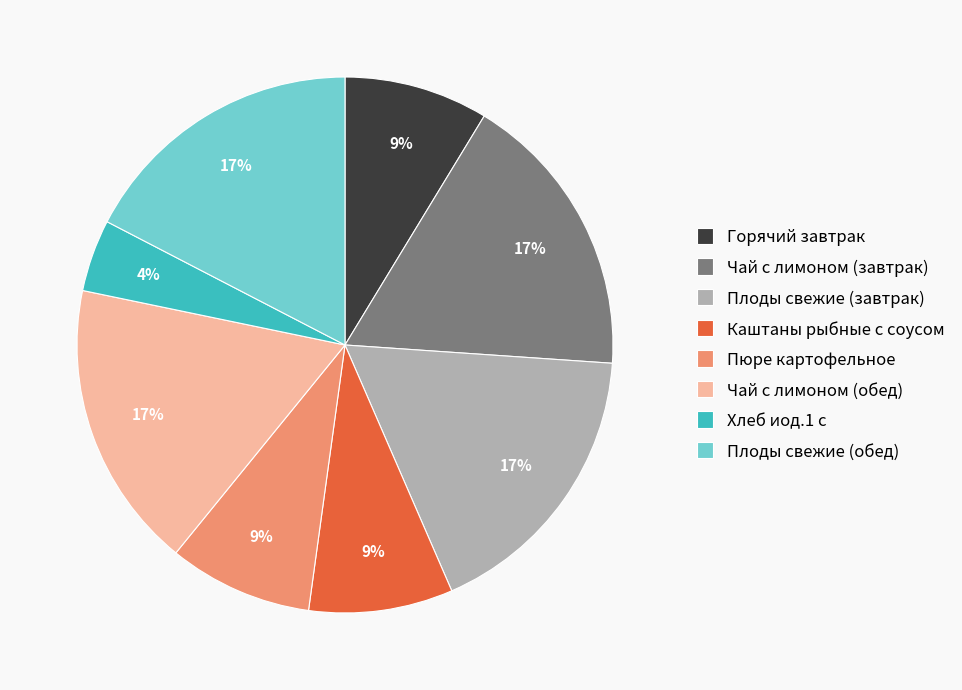

Is it true that Плоды свежие (обед) is 31% of the pie?

False